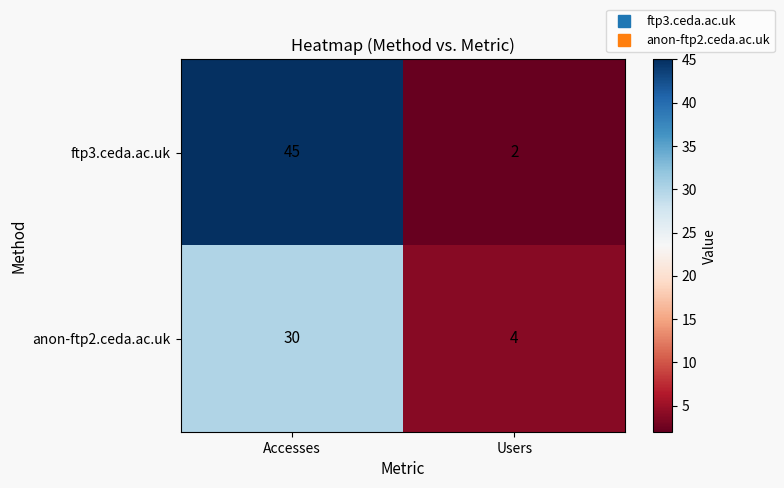

What is the sum of the ftp3.ceda.ac.uk values at Users and Accesses?

47